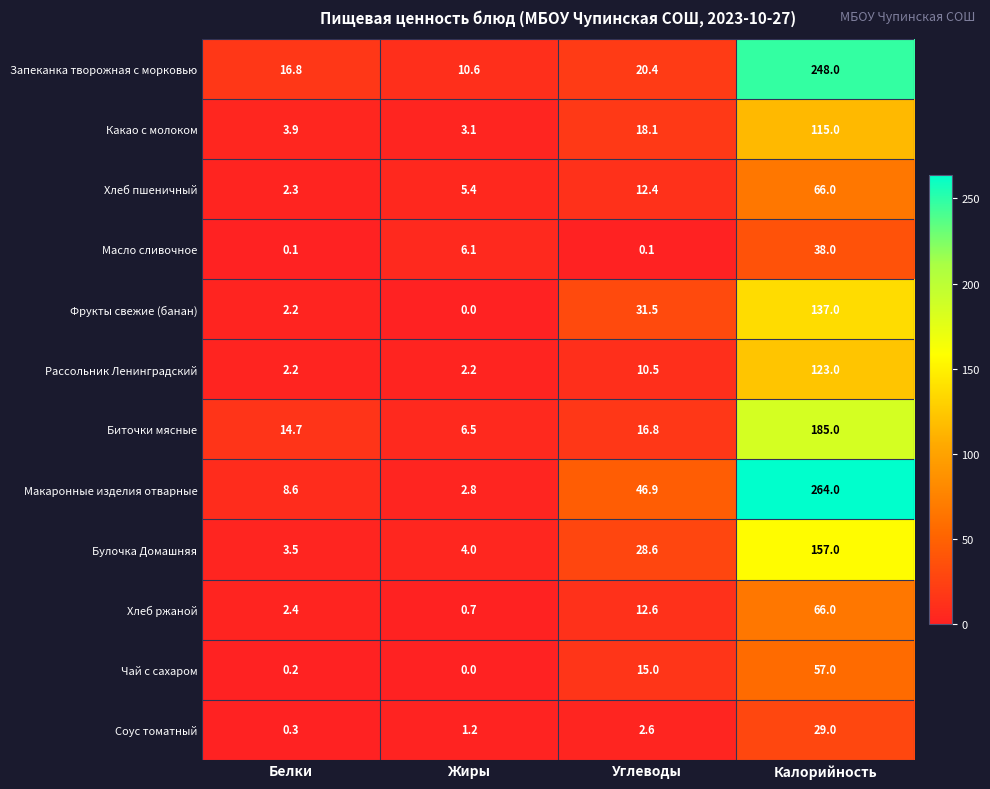

Which series has the largest range (max minus min)?

Макаронные изделия отварные